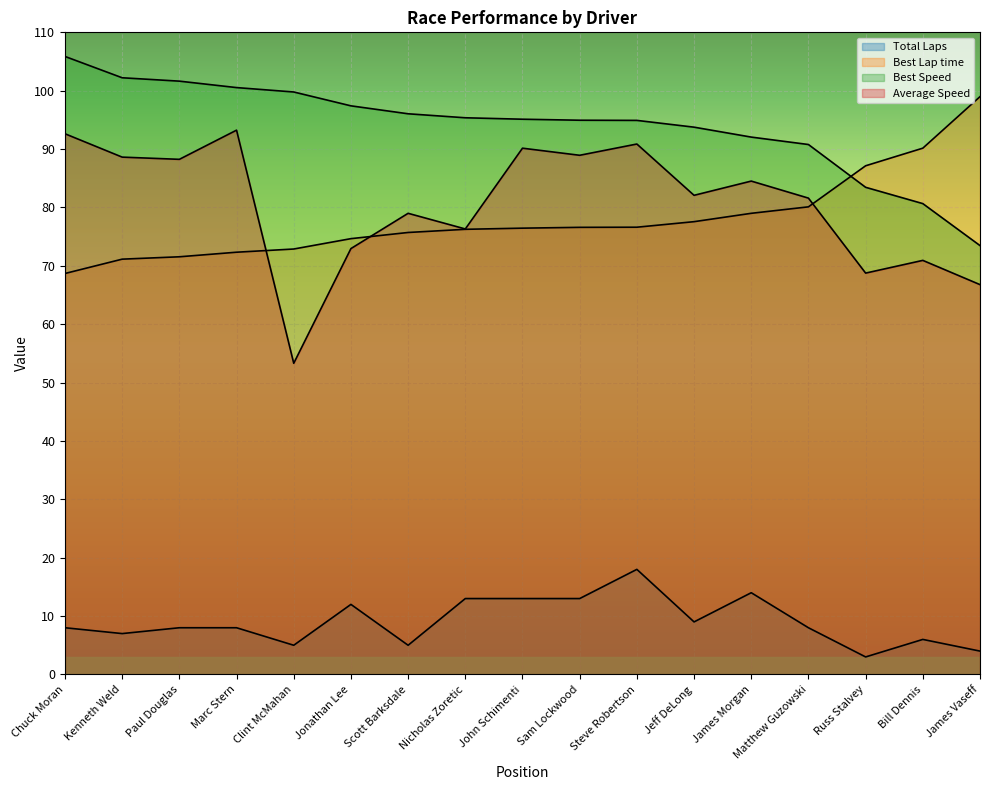

What is the value of the Total Laps point at the 15th from the left?

3.0